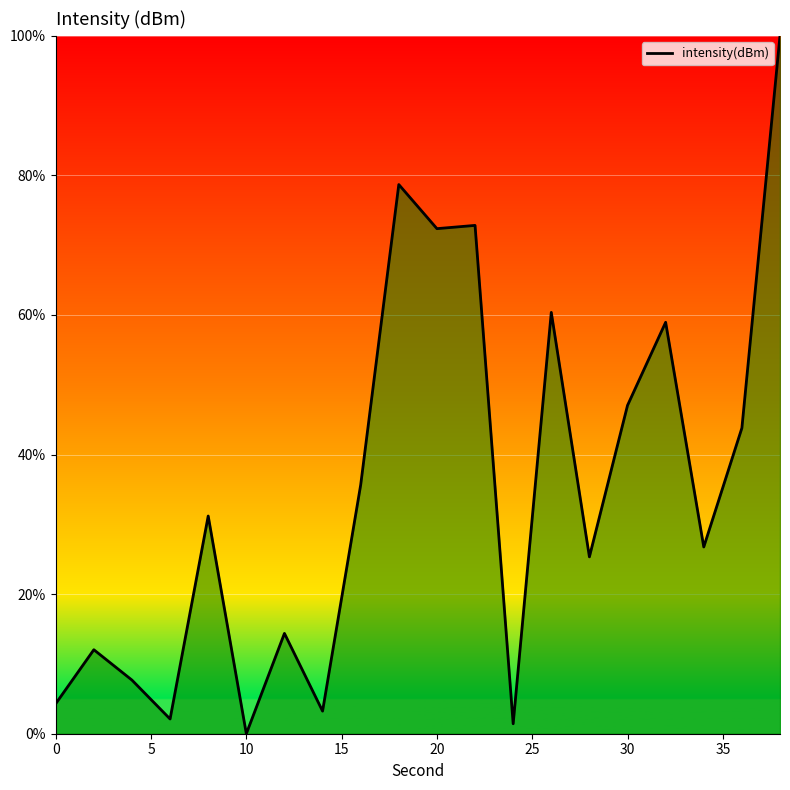

Reading left to right, extract all data points from this chart.

4.3	12.0	7.7	2.1	31.2	0.0	14.4	3.2	35.7	78.7	72.4	72.8	1.4	60.4	25.3	47.0	58.9	26.8	43.8	100.0